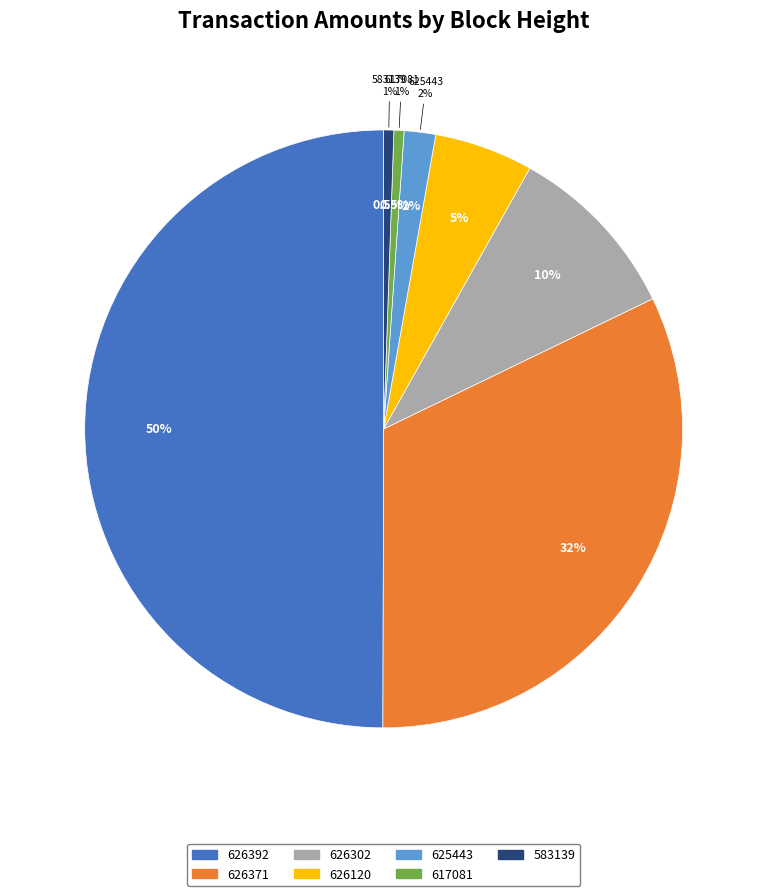

Does 626302 represent more than half of the total?

No